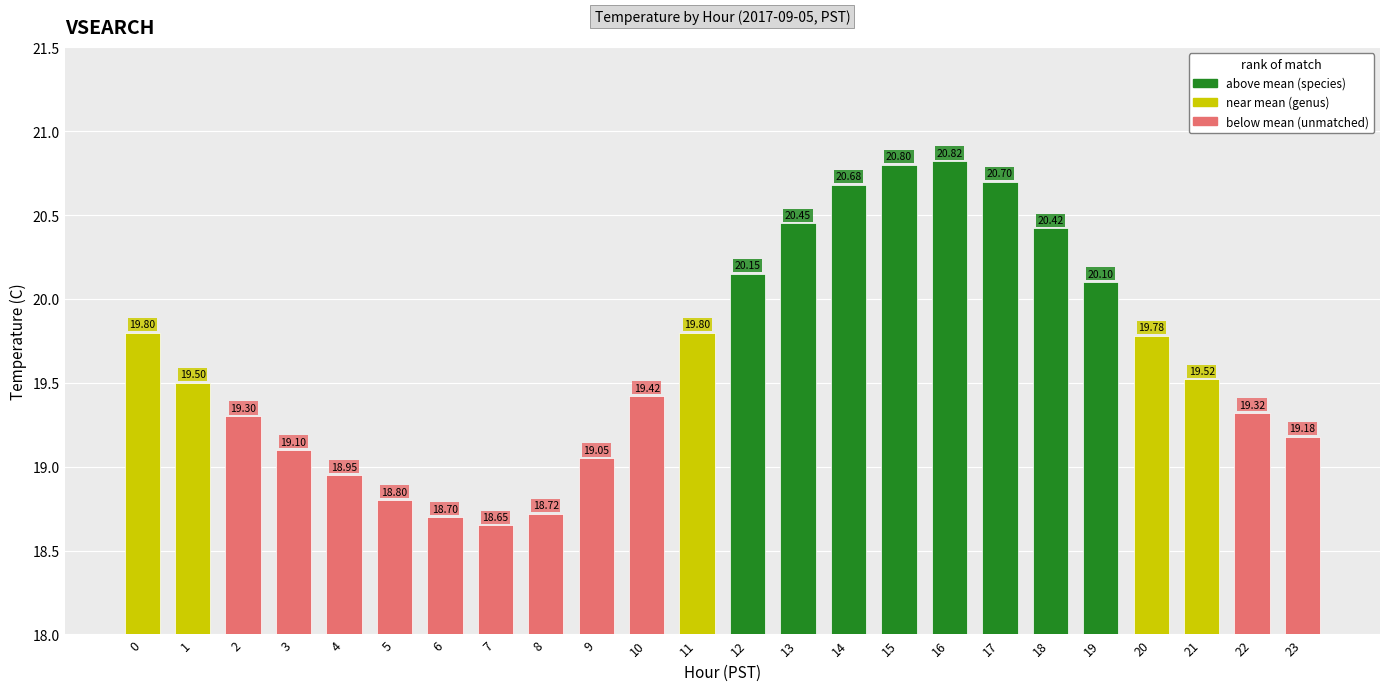

What is the maximum value shown in the chart?

20.8